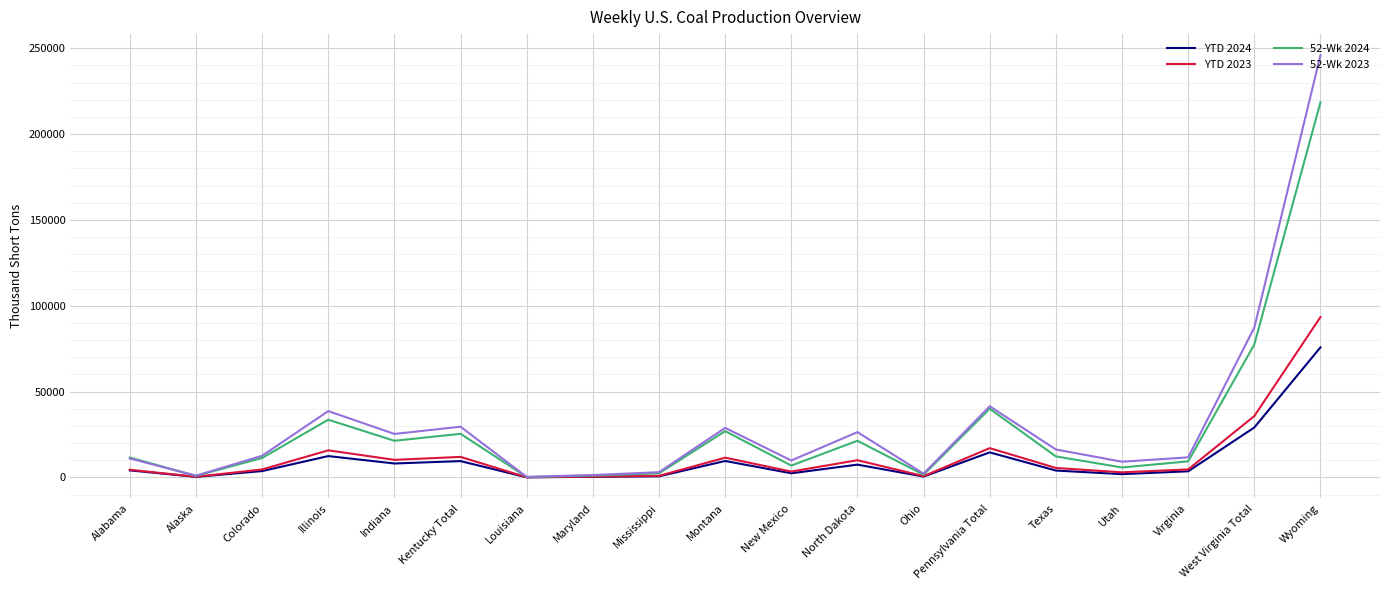

Is the value of YTD 2023 at Illinois greater than the value of YTD 2024 at Indiana?

Yes